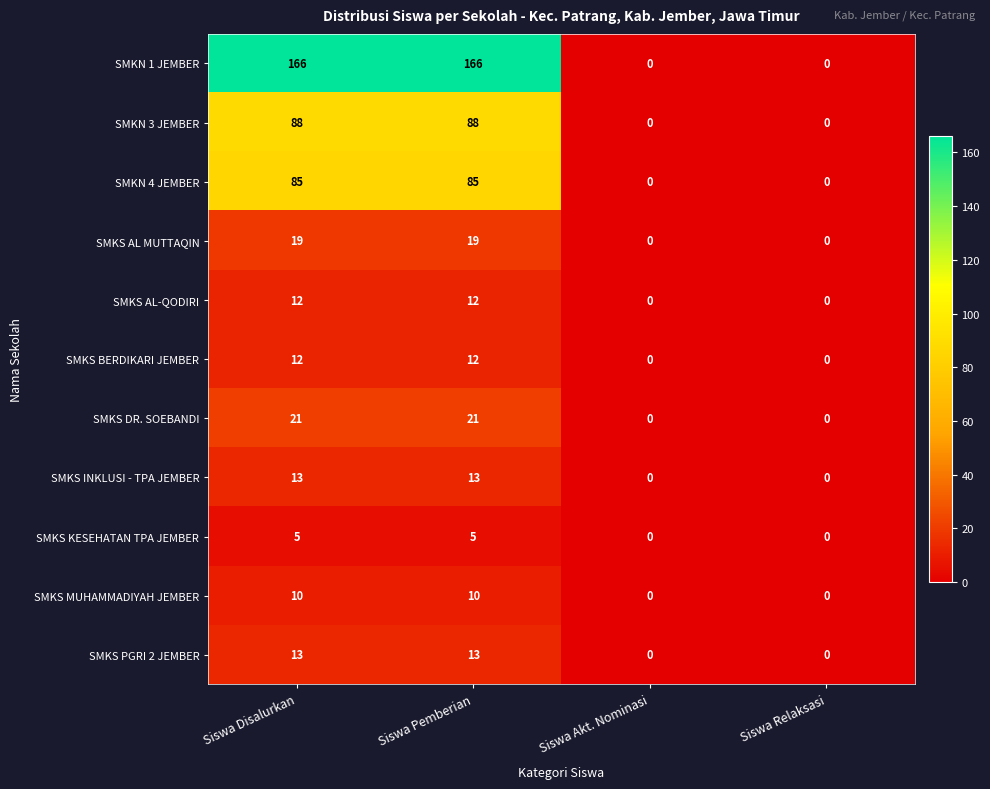

What is the difference between the maximum and minimum values in the SMKS AL MUTTAQIN series?

19